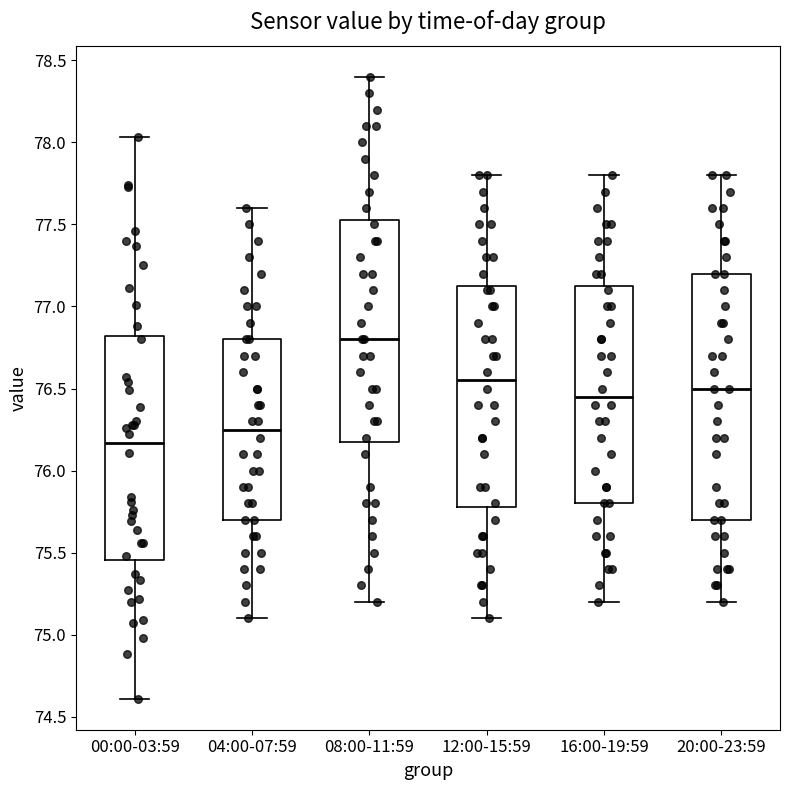

Reading left to right, read every box against the y-axis: the position of its median line, the range the box covers, and the ends of its whiskers. The values are not printed on the chart, so give them approximately, as read against the axis.

00:00-03:59: median 76.15, box 75.45 to 76.80, whiskers 74.60 to 78.05
04:00-07:59: median 76.25, box 75.70 to 76.80, whiskers 75.10 to 77.60
08:00-11:59: median 76.80, box 76.20 to 77.55, whiskers 75.20 to 78.40
12:00-15:59: median 76.55, box 75.80 to 77.15, whiskers 75.10 to 77.80
16:00-19:59: median 76.45, box 75.80 to 77.15, whiskers 75.20 to 77.80
20:00-23:59: median 76.50, box 75.70 to 77.20, whiskers 75.20 to 77.80